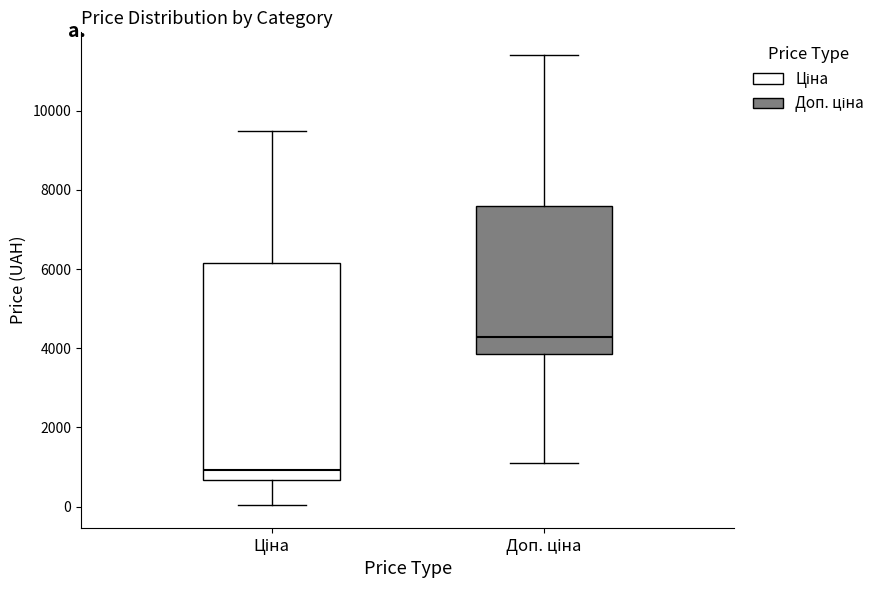

Reading left to right, transcribe this box plot: for each box, give where its median line is, the range the box spans, and where its two whiskers end, as read against the y-axis. The values are not printed on the chart, so give them approximately, as read against the axis.

Ціна: median 1000, box 600 to 6200, whiskers 0 to 9400
Доп. ціна: median 4200, box 3800 to 7600, whiskers 1200 to 11400